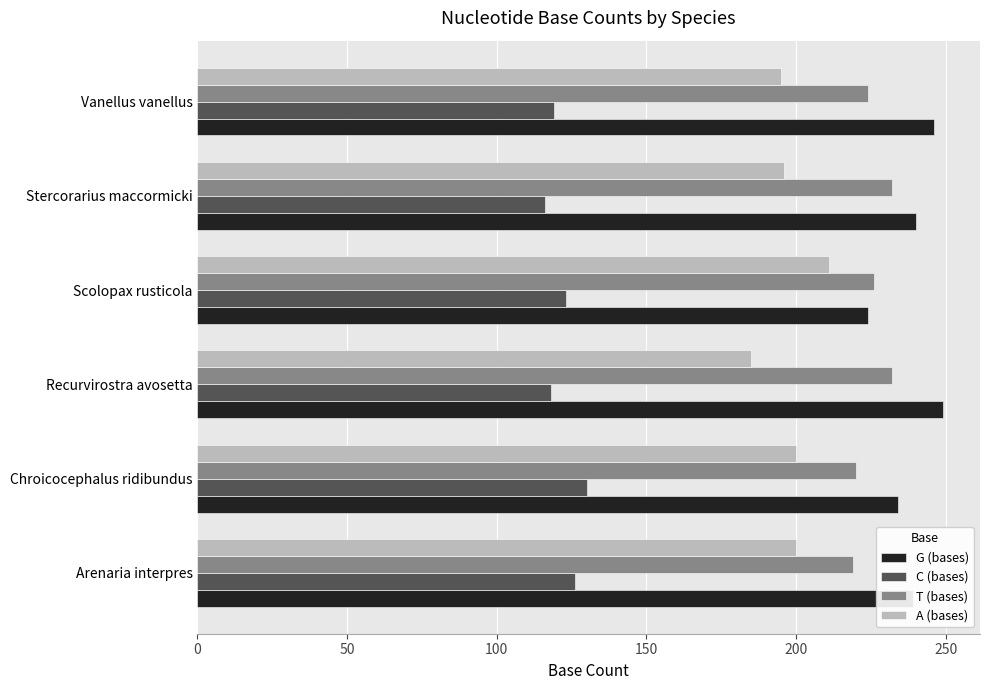

The T (bases) series shows 386 at Stercorarius maccormicki. True or false?

False